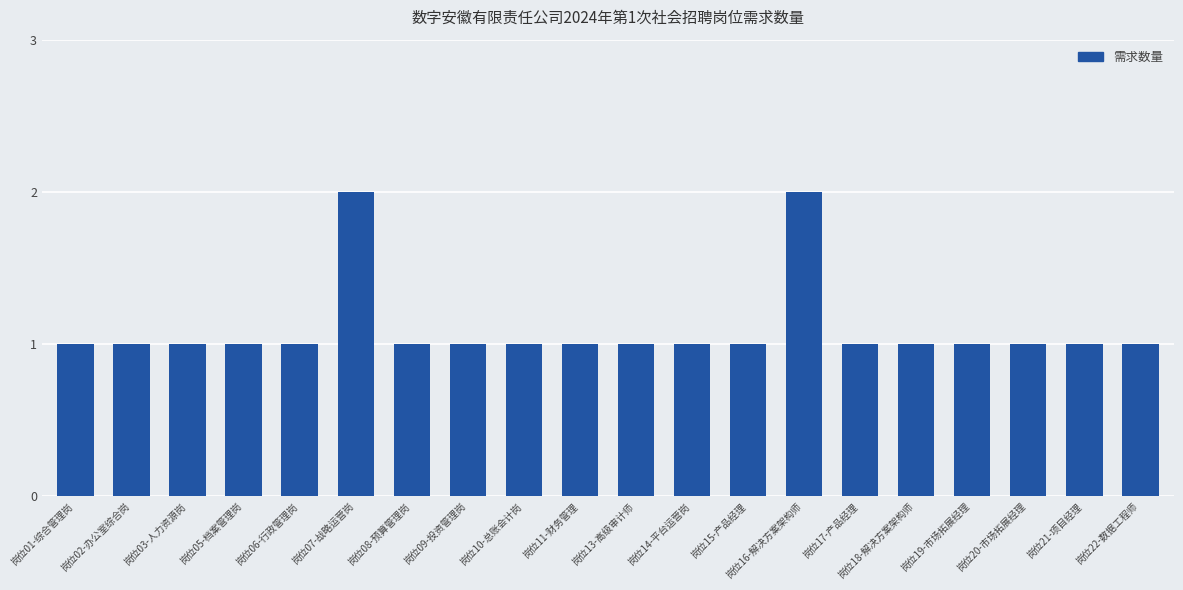

Count the number of data series in this chart.

1